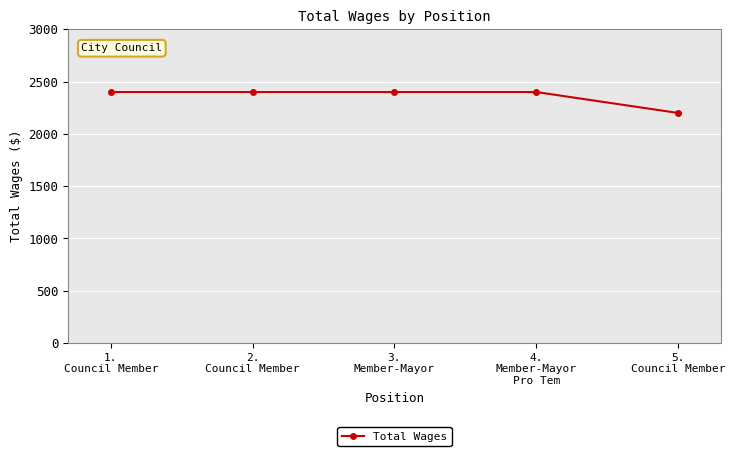

Is this an area chart (filled region under the line)?

No